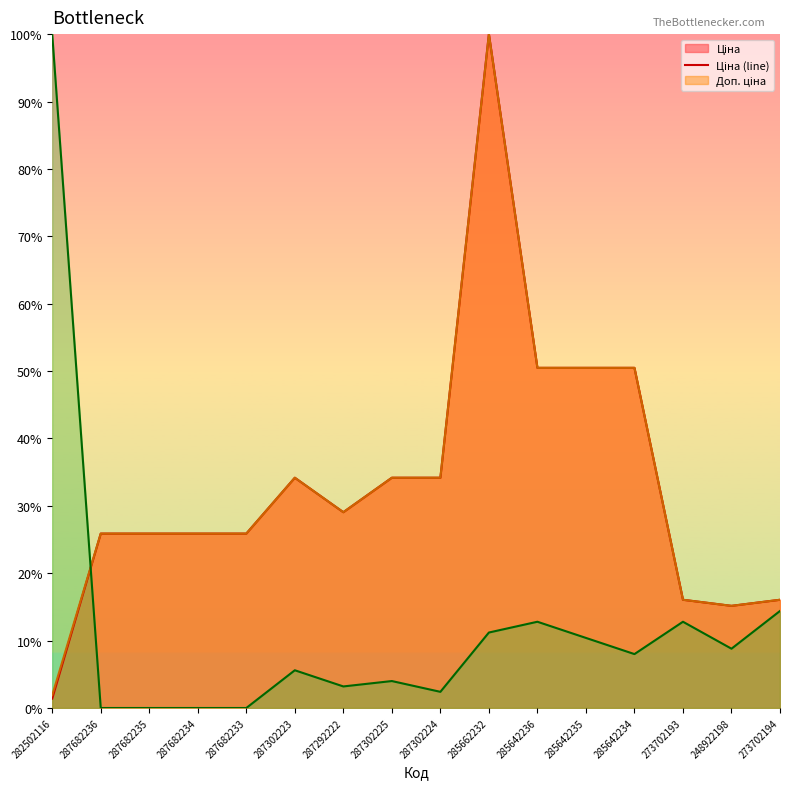

The value of Ціна (line) at 285642234 is 50.5. True or false?

True